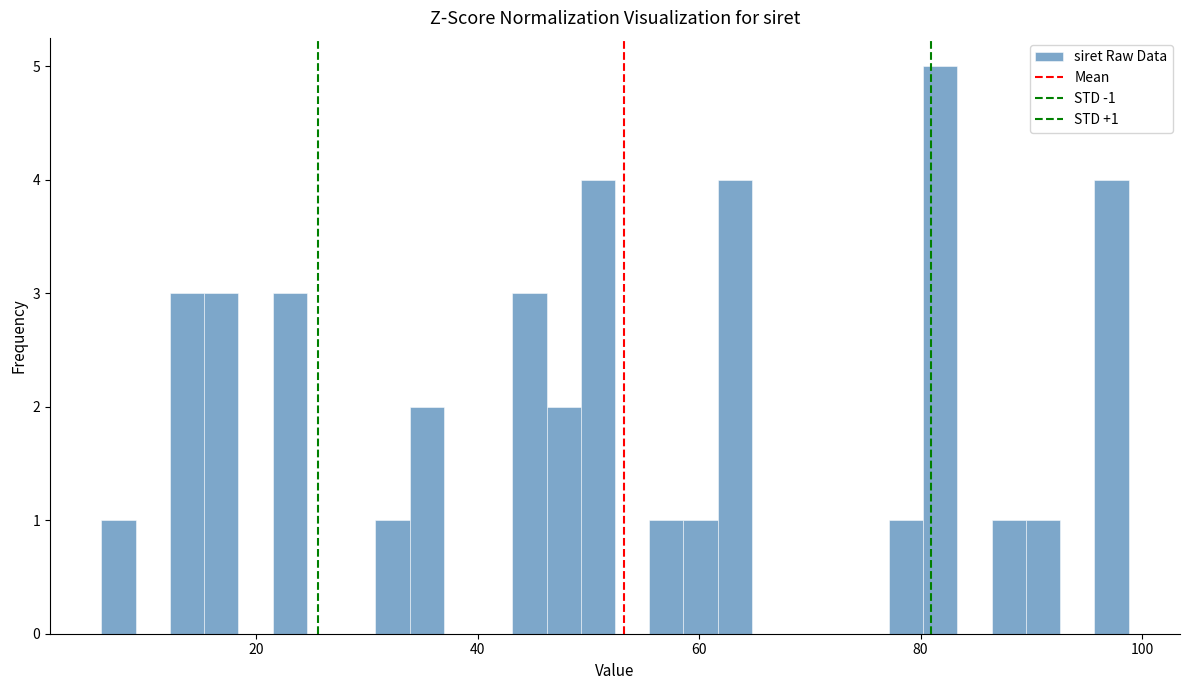

Read against the x-axis, roughly where is the centre of the tallest bar?

82